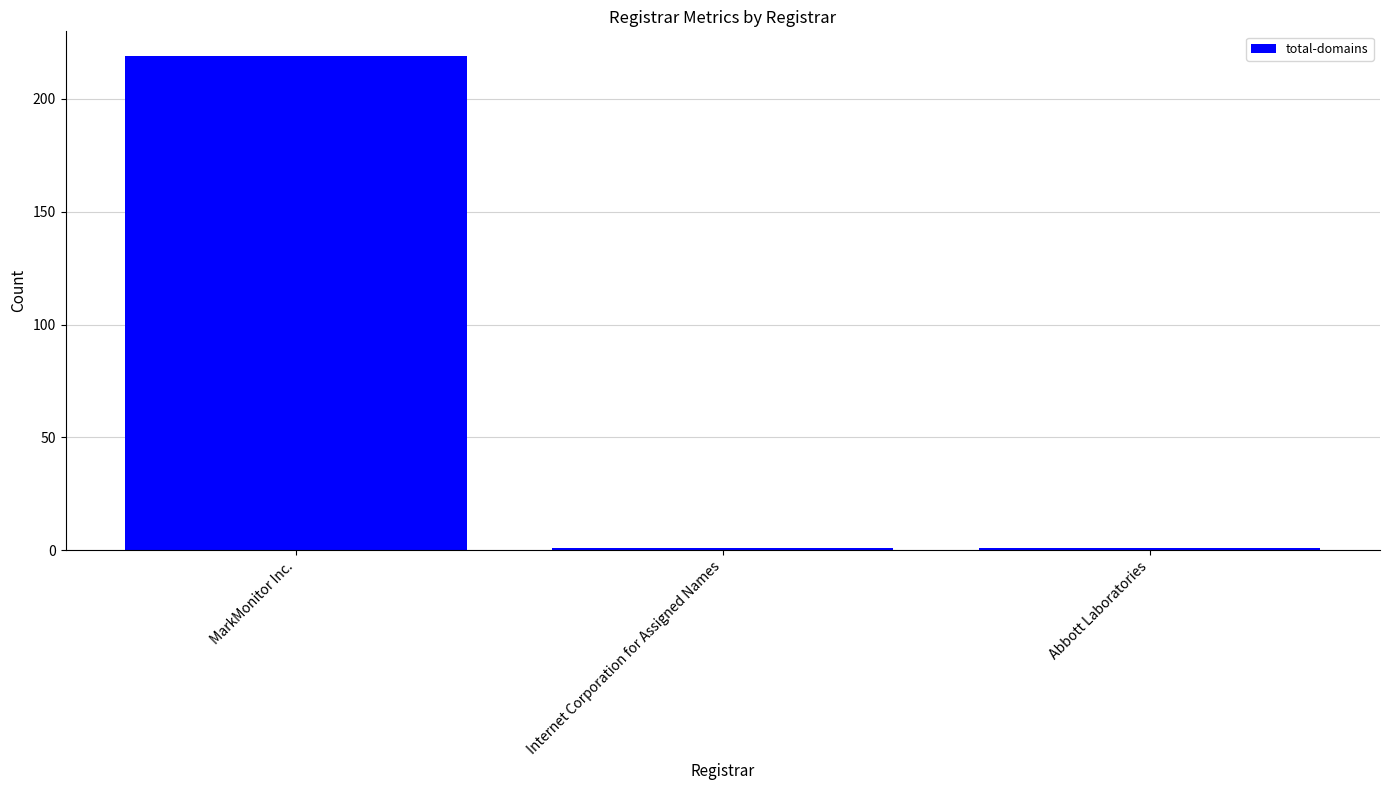

Are the bars grouped side by side (vs. stacked)?

No